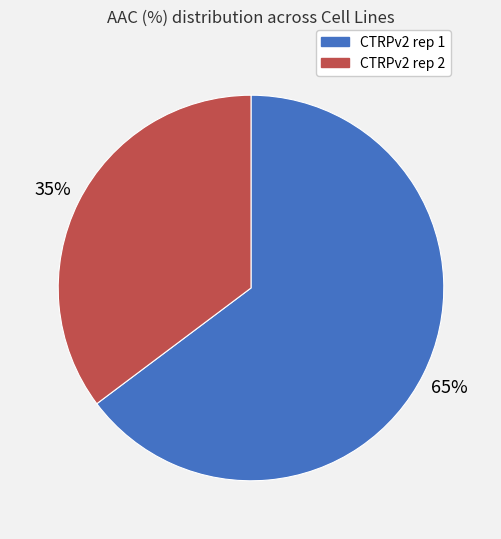

The CTRPv2 rep 2 slice represents 49% of the pie. True or false?

False